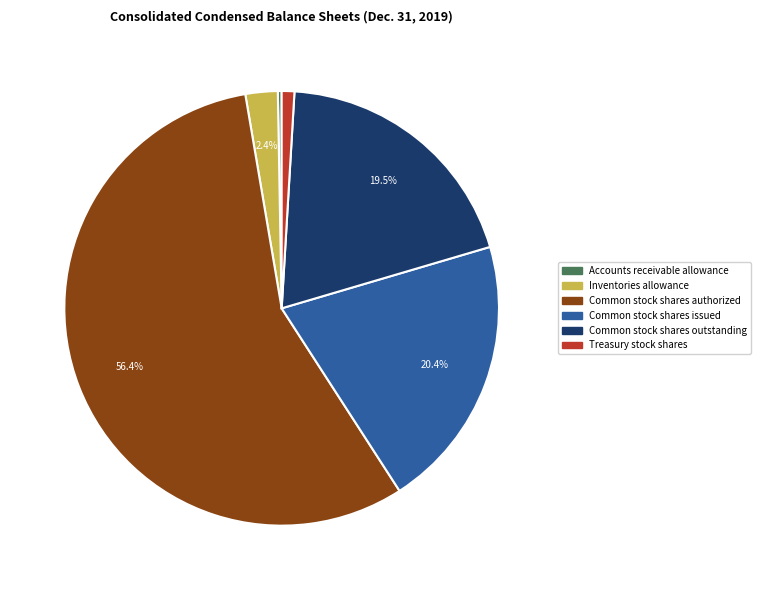

Approximately how many times larger is the value at Common stock shares authorized compared to Treasury stock shares?

59.9